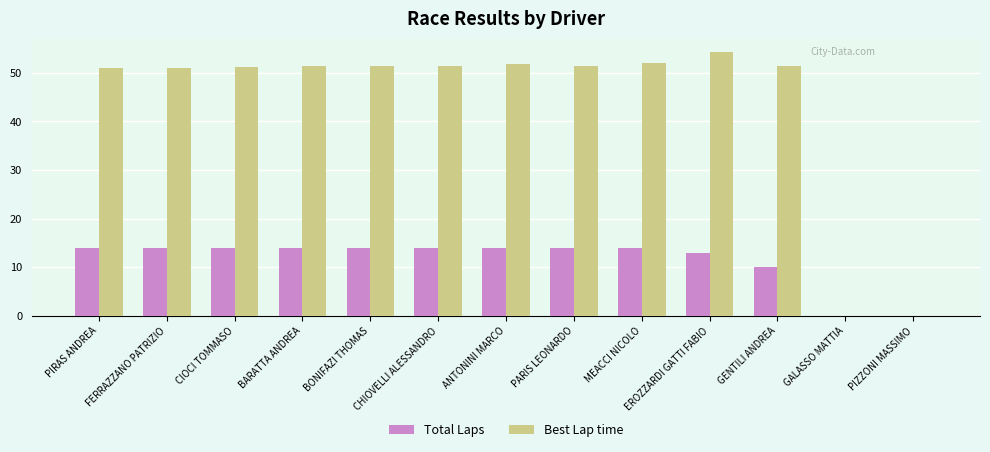

What is the sum of all Best Lap time values?

568.2